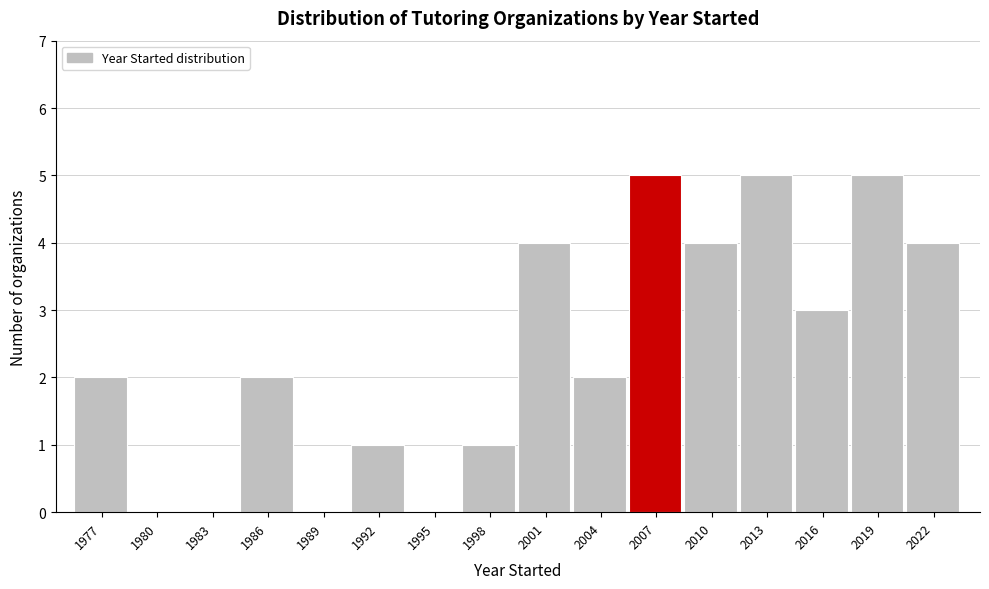

Reading left to right, transcribe all the data shown in this chart.

1977=2	1980=0	1983=0	1986=2	1989=0	1992=1	1995=0	1998=1	2001=4	2004=2	2007=5	2010=4	2013=5	2016=3	2019=5	2022=4